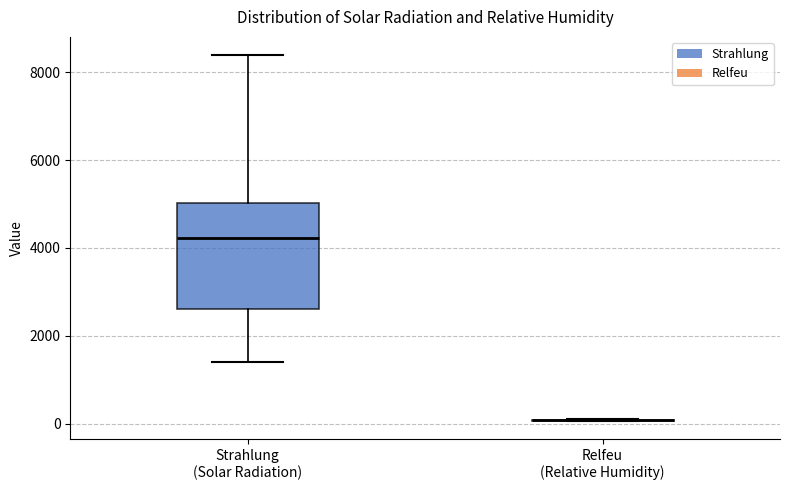

Comparing the boxes themselves (not the whiskers), which one is the tallest?

Strahlung (Solar Radiation)